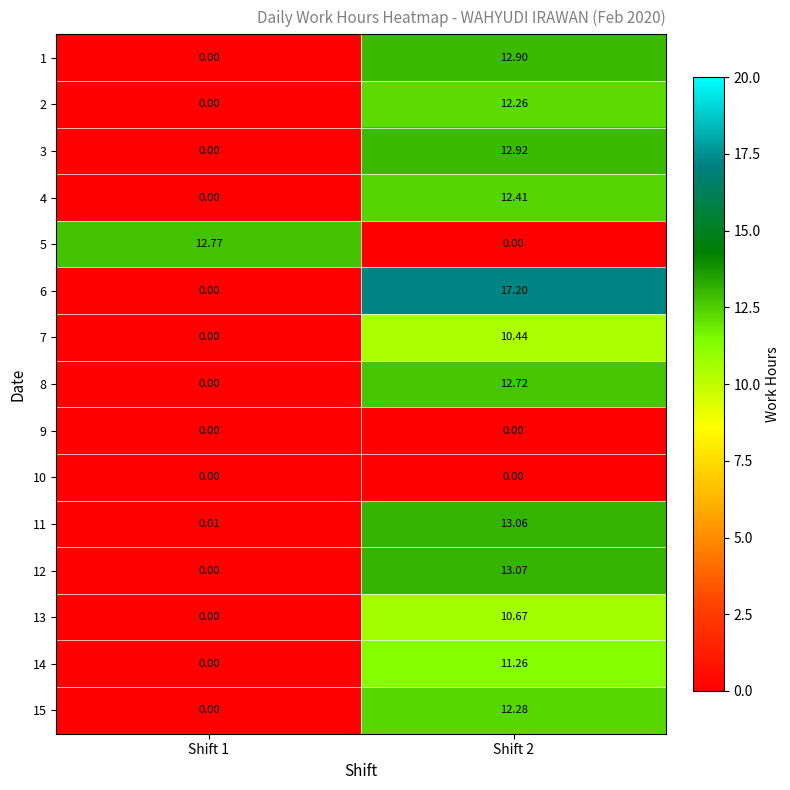

How many values in the 1 series are below 12?

1